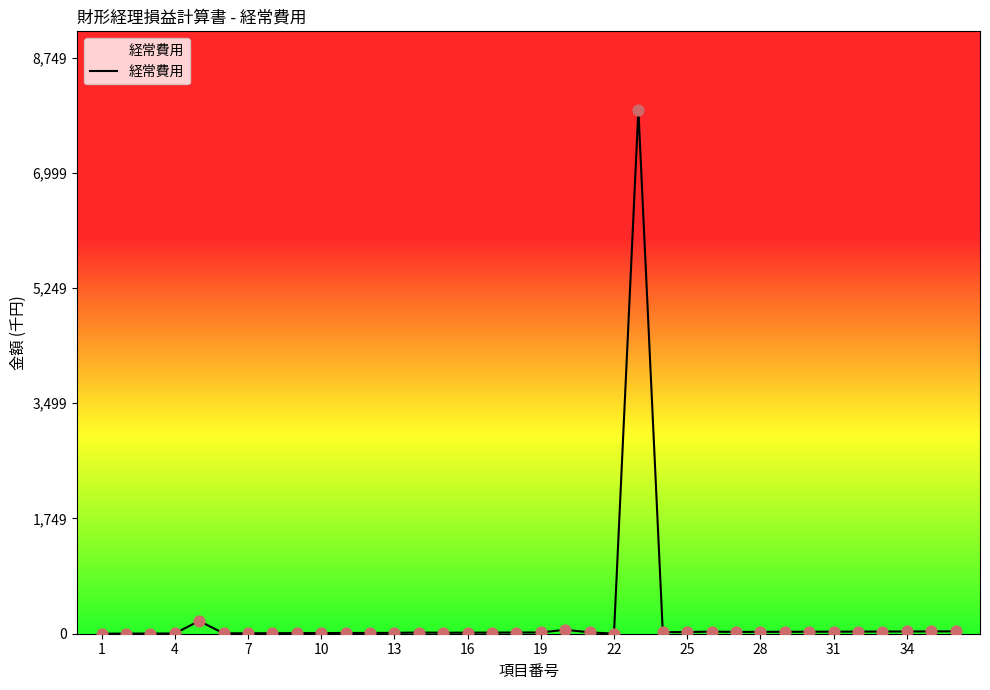

What is the difference between the maximum and minimum values?

7953